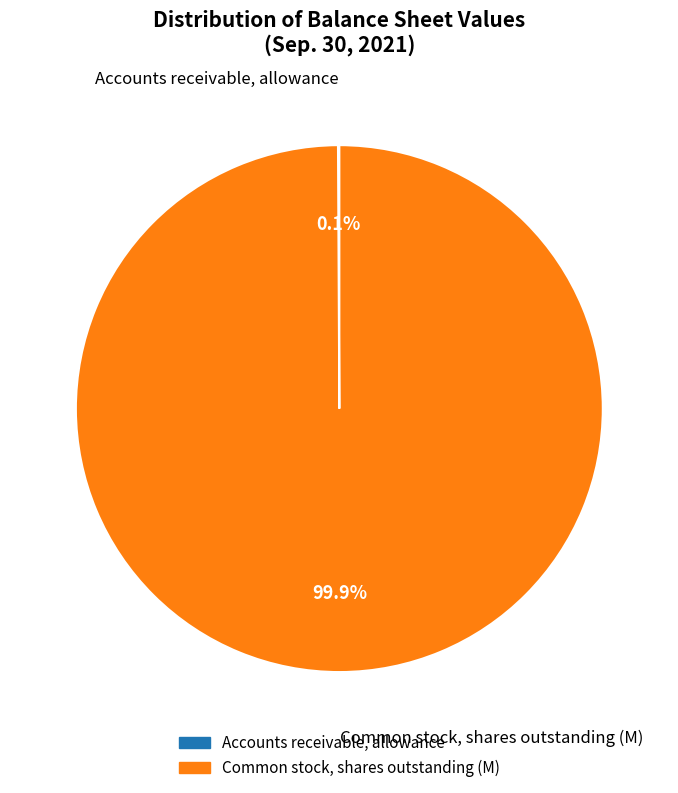

Is there any slice that represents more than half of the pie?

Yes